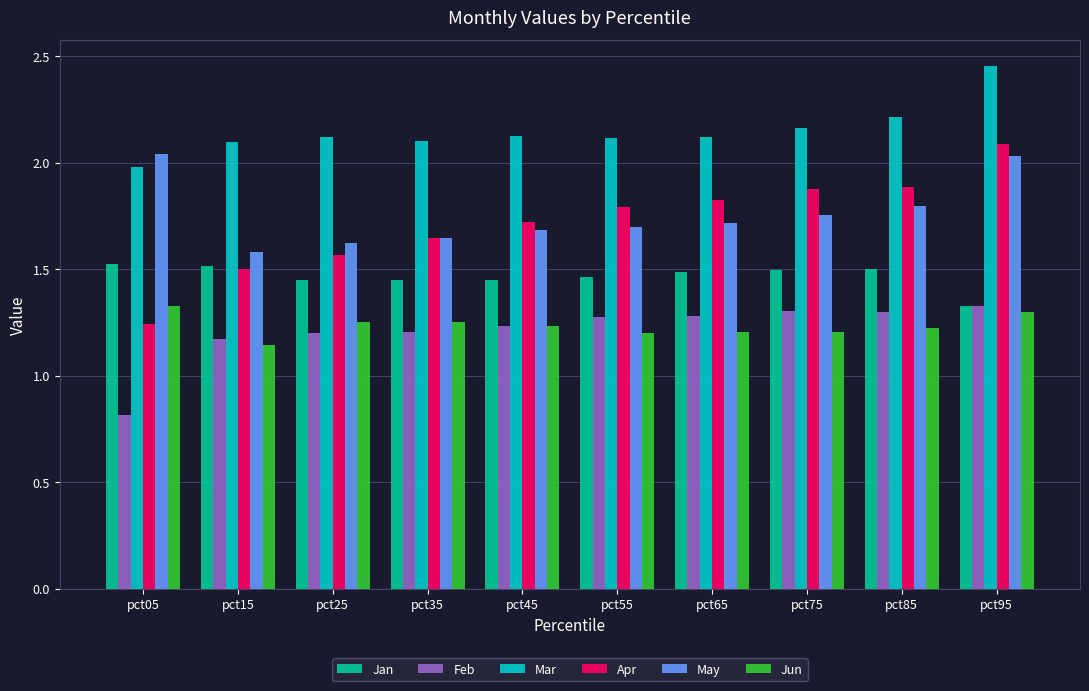

What is the spread (max minus min) of values at pct85?

1.0